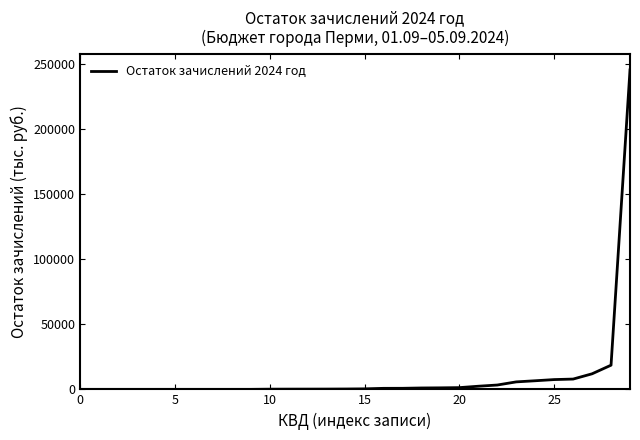

Does the chart display data point markers on the line(s)?

No